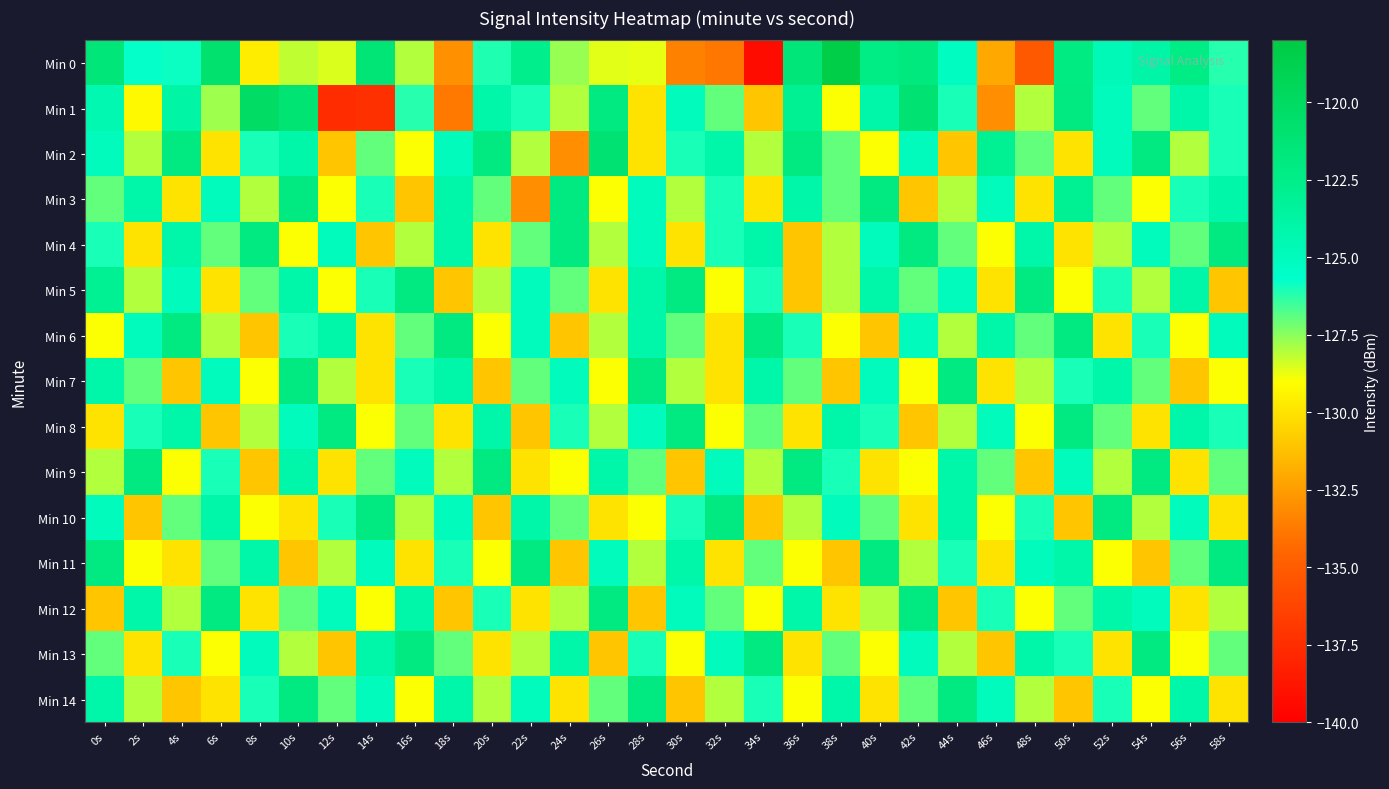

At 50s, list the series in order from smallest to largest.

Min 10, Min 14, Min 2, Min 4, Min 5, Min 12, Min 7, Min 13, Min 9, Min 11, Min 3, Min 0, Min 1, Min 6, Min 8